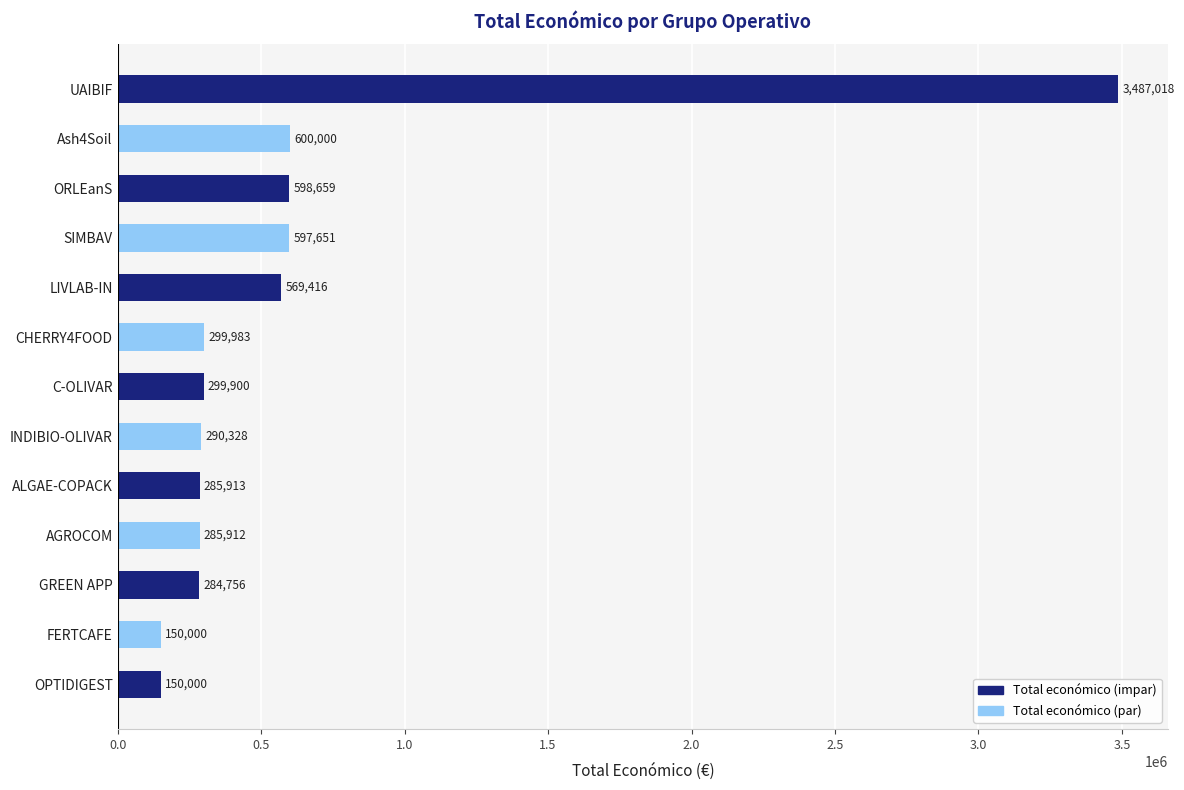

What is the maximum value shown in the chart?

3487018